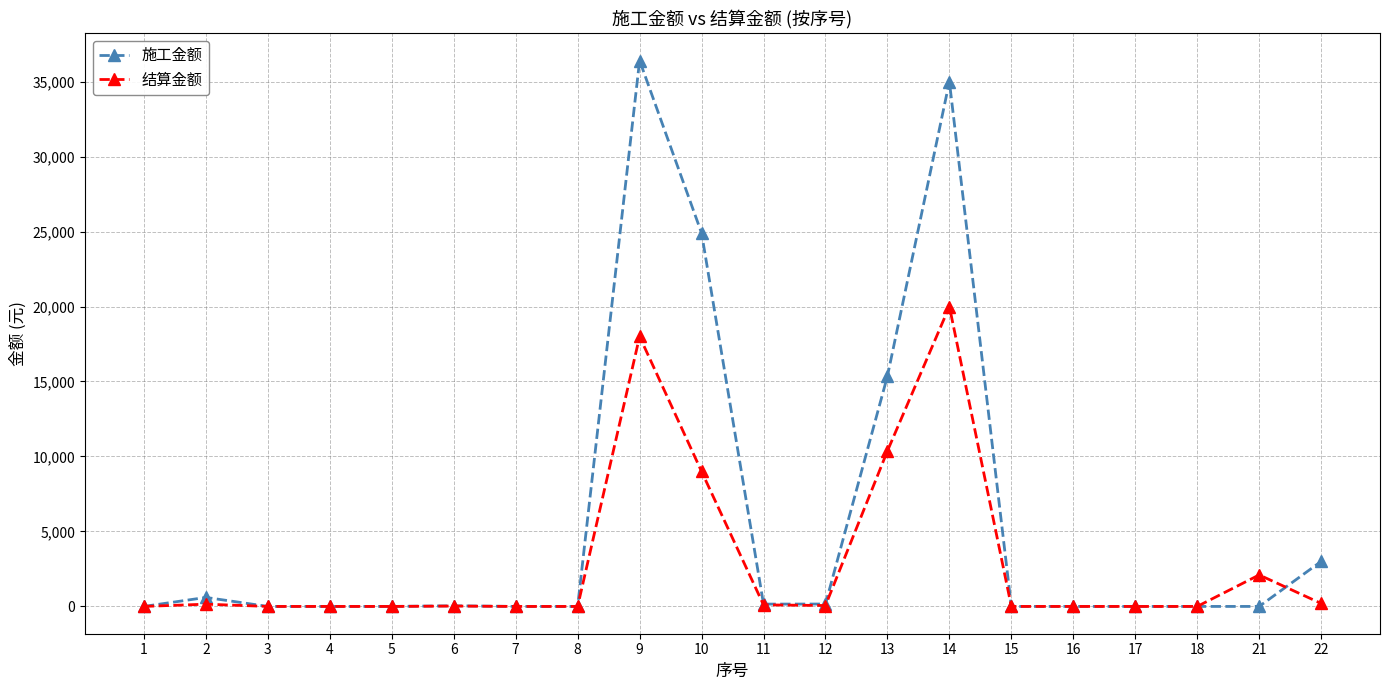

Which series has the widest spread of values?

施工金额